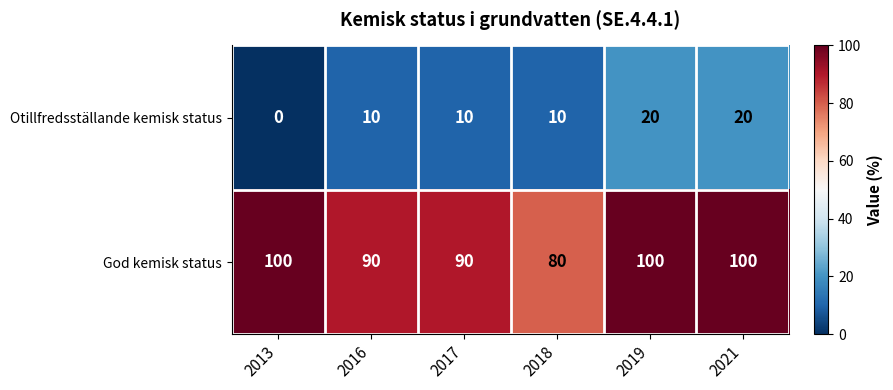

The value of Otillfredsställande kemisk status at 2021 is 12. True or false?

False